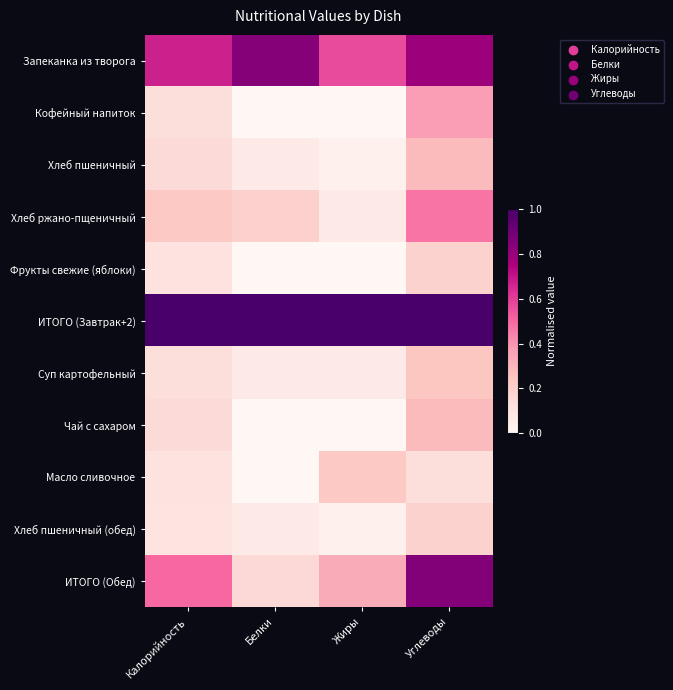

Which has a higher value, Белки or Калорийность?

Белки